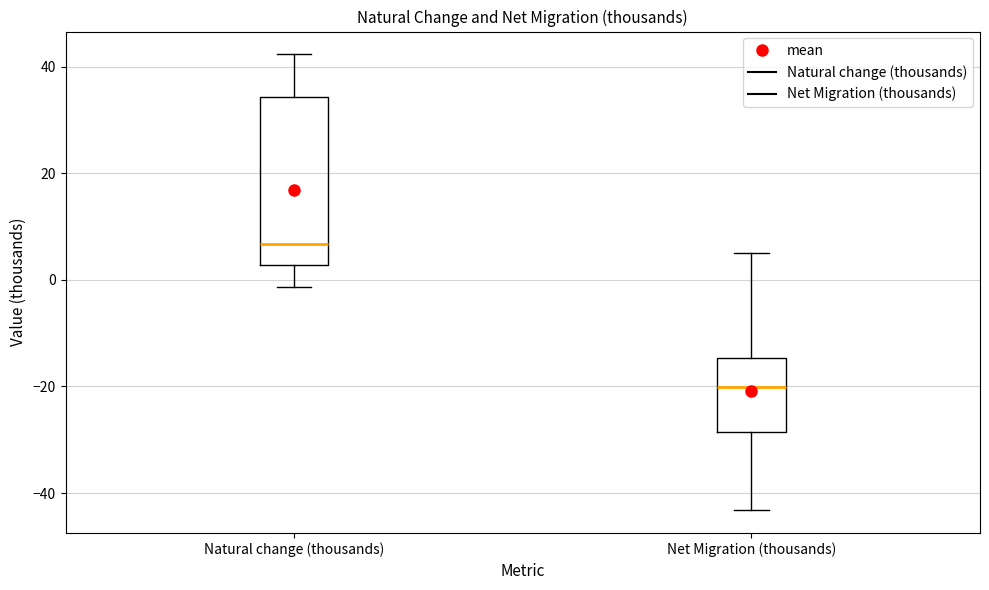

Where is the upper edge of the box for Net Migration (thousands) on the y-axis? The values are not printed on the chart, so give them approximately, as read against the axis.

-14